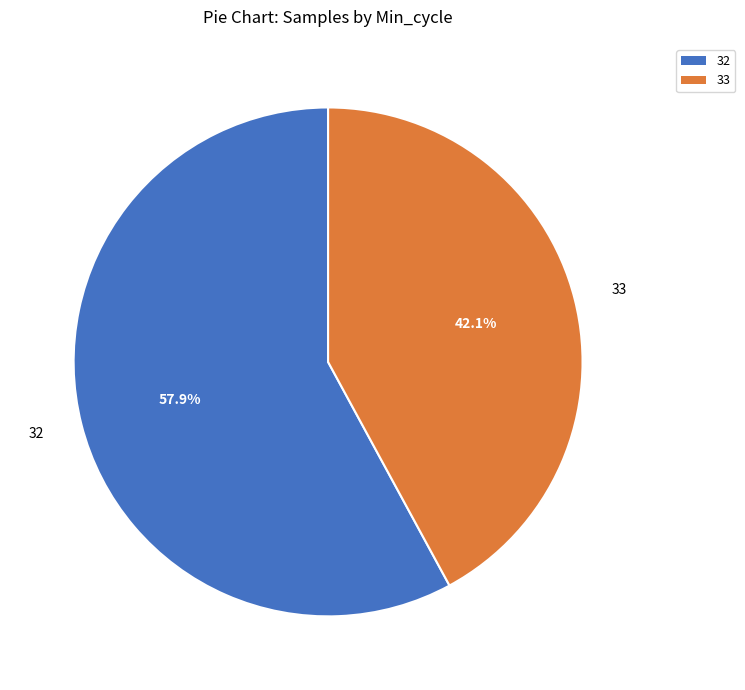

Which category has the smallest portion of the pie?

33